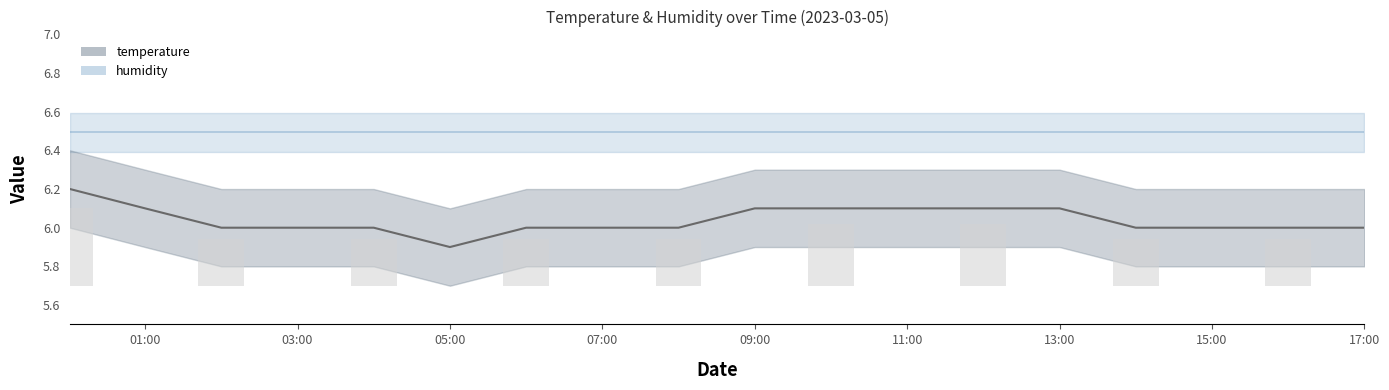

What is the value of the 8th bar from the left?

0.2